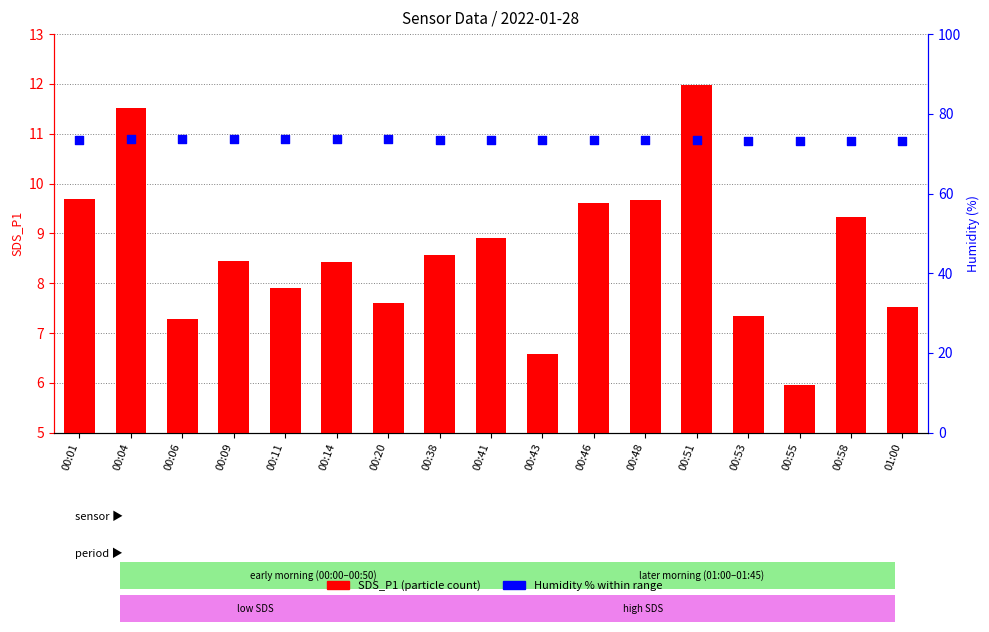

What are all the series names shown in the legend?

SDS_P1, Humidity (%)